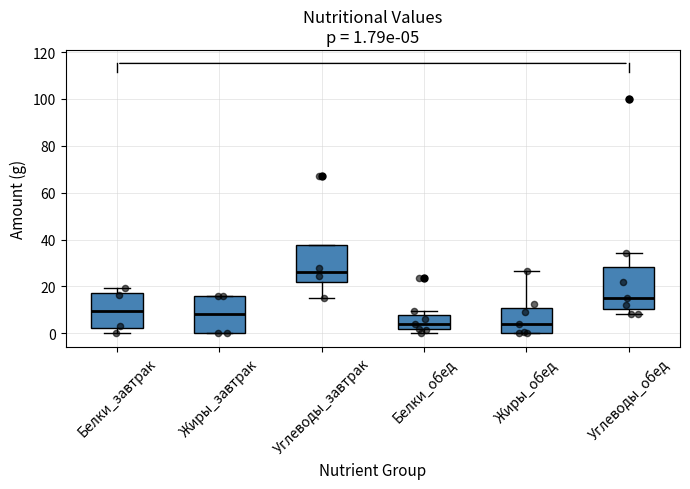

Which box is the tallest, from its lower edge to its upper edge?

Углеводы_обед